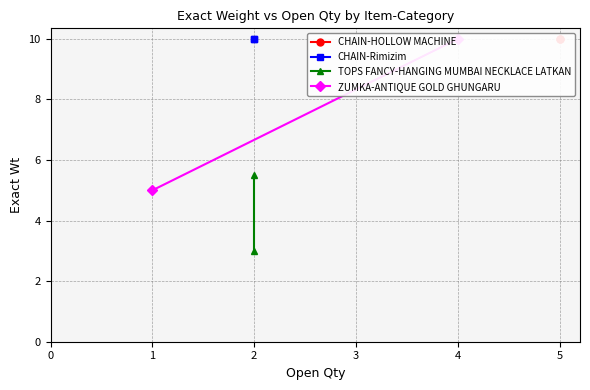

Reading right to left, what are all the values shown in this chart?

CHAIN-HOLLOW MACHINE: 10.0	10.0
CHAIN-Rimizim: 10.0	10.0
TOPS FANCY-HANGING MUMBAI NECKLACE LATKAN: 5.5	3.0
ZUMKA-ANTIQUE GOLD GHUNGARU: 10.0	5.0